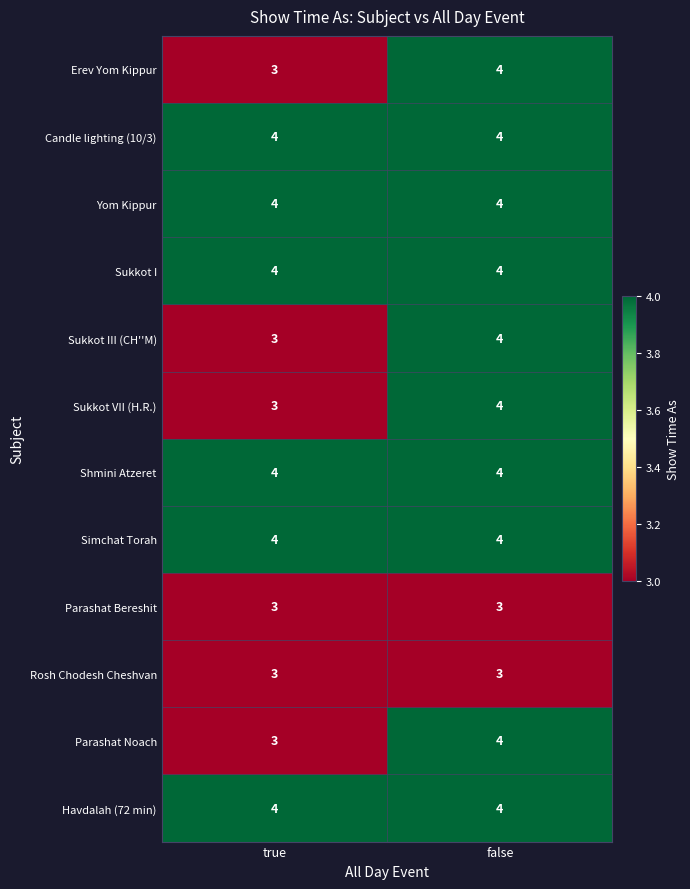

Reading left to right, transcribe all the data shown in this chart.

Erev Yom Kippur: true=3	false=4
Candle lighting (10/3): true=4	false=4
Yom Kippur: true=4	false=4
Sukkot I: true=4	false=4
Sukkot III (CH''M): true=3	false=4
Sukkot VII (H.R.): true=3	false=4
Shmini Atzeret: true=4	false=4
Simchat Torah: true=4	false=4
Parashat Bereshit: true=3	false=3
Rosh Chodesh Cheshvan: true=3	false=3
Parashat Noach: true=3	false=4
Havdalah (72 min): true=4	false=4